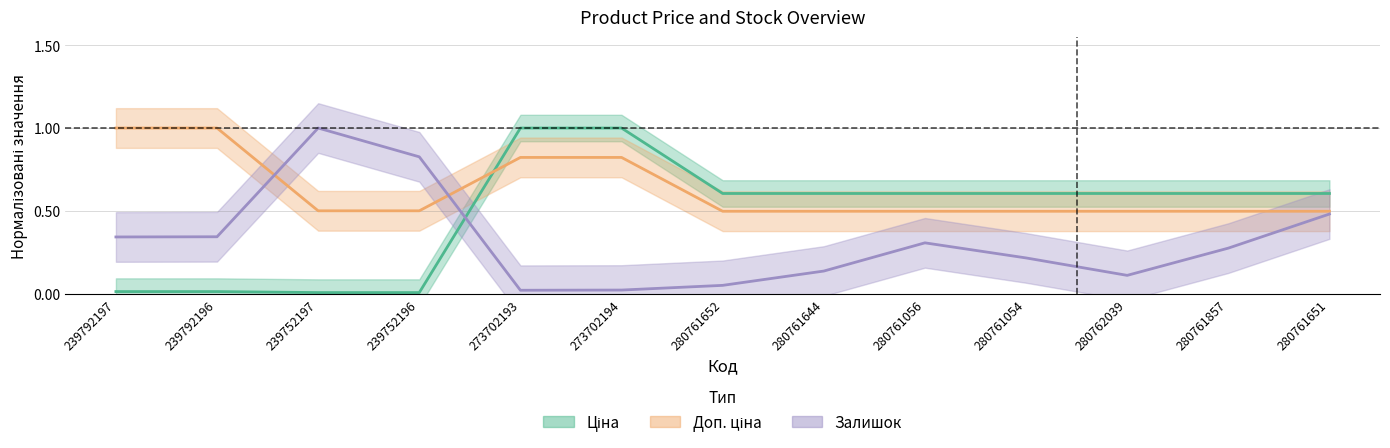

True or false: Ціна and Доп. ціна cross at least once.

True